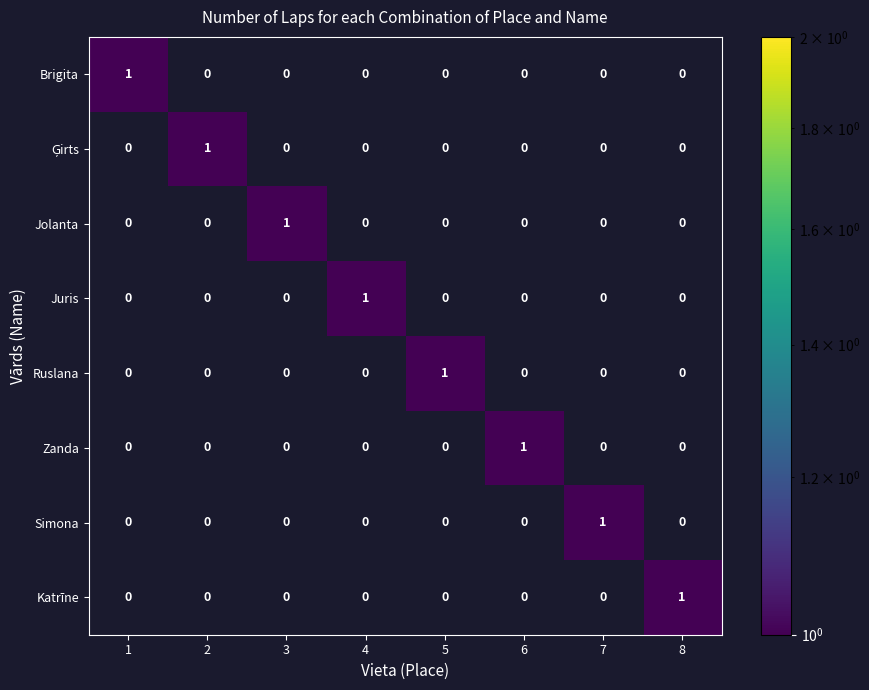

At how many categories does at least one series exceed 0?

8